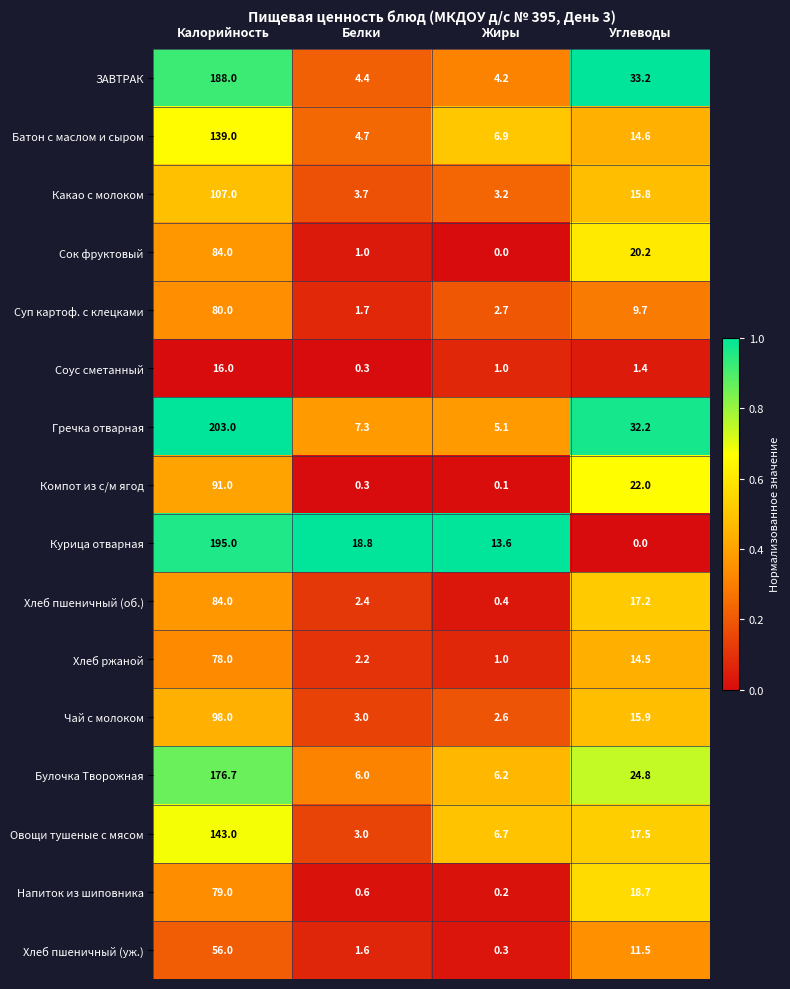

Which series changed the most between Калорийность and Жиры?

Гречка отварная